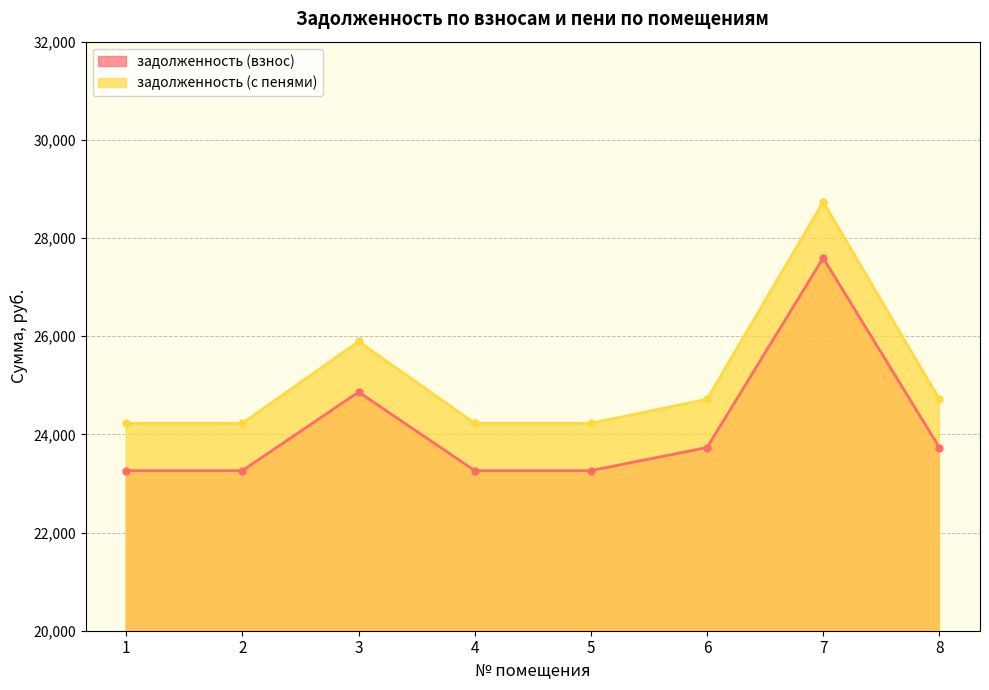

What is the value of the задолженность (взнос) point at the 7th from the left?

27593.5